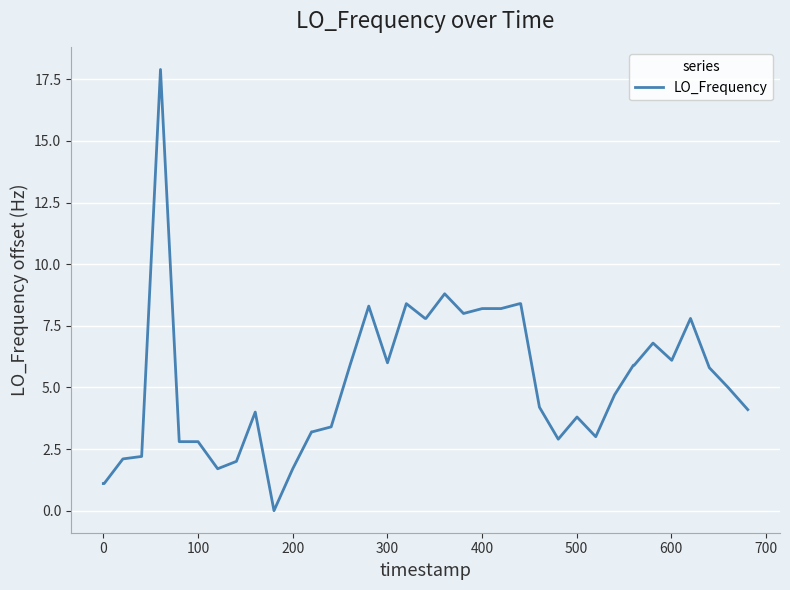

What is the greatest value displayed?

17.9